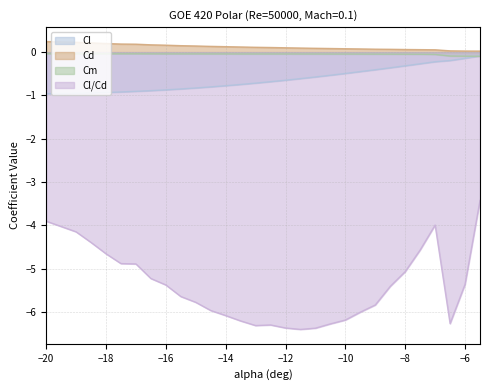

How many lines are shown in the chart?

4